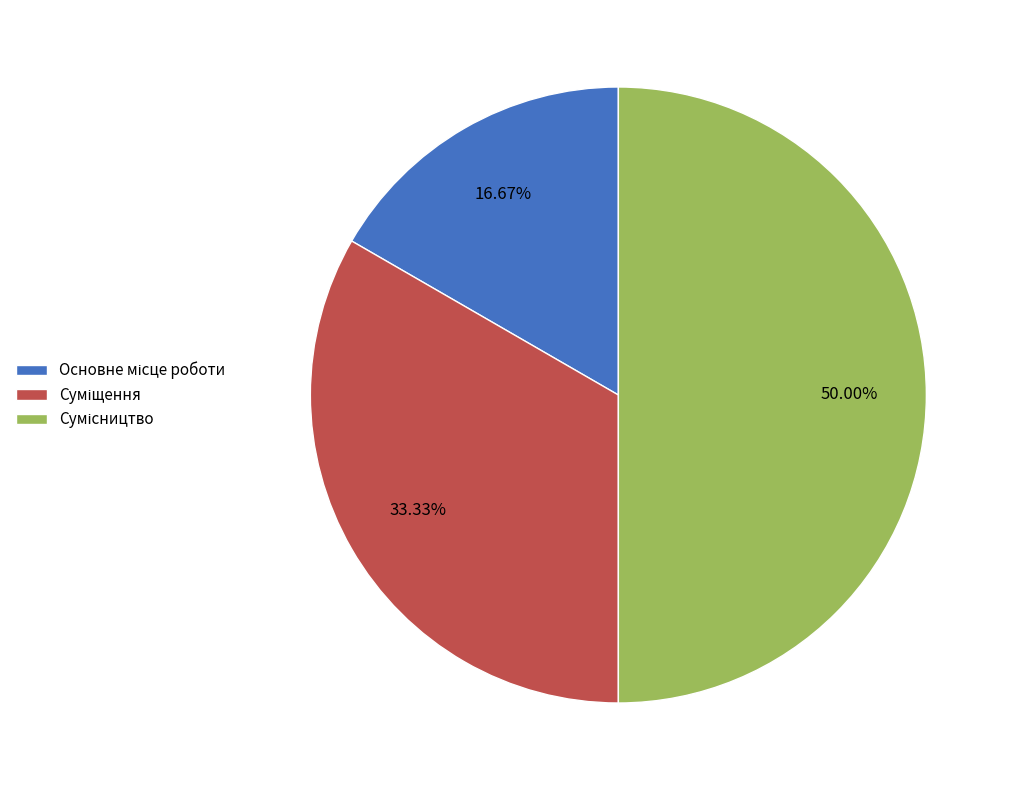

What percentage is the Сумісництво slice, to the nearest percent?

50%